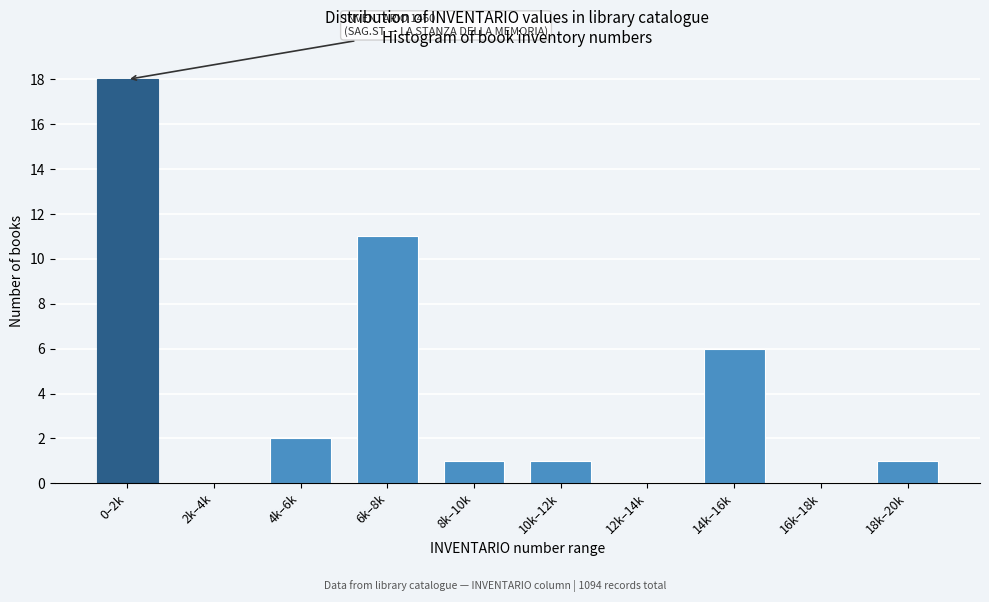

Reading left to right, extract all data points from this chart.

0–2k=18	2k–4k=0	4k–6k=2	6k–8k=11	8k–10k=1	10k–12k=1	12k–14k=0	14k–16k=6	16k–18k=0	18k–20k=1